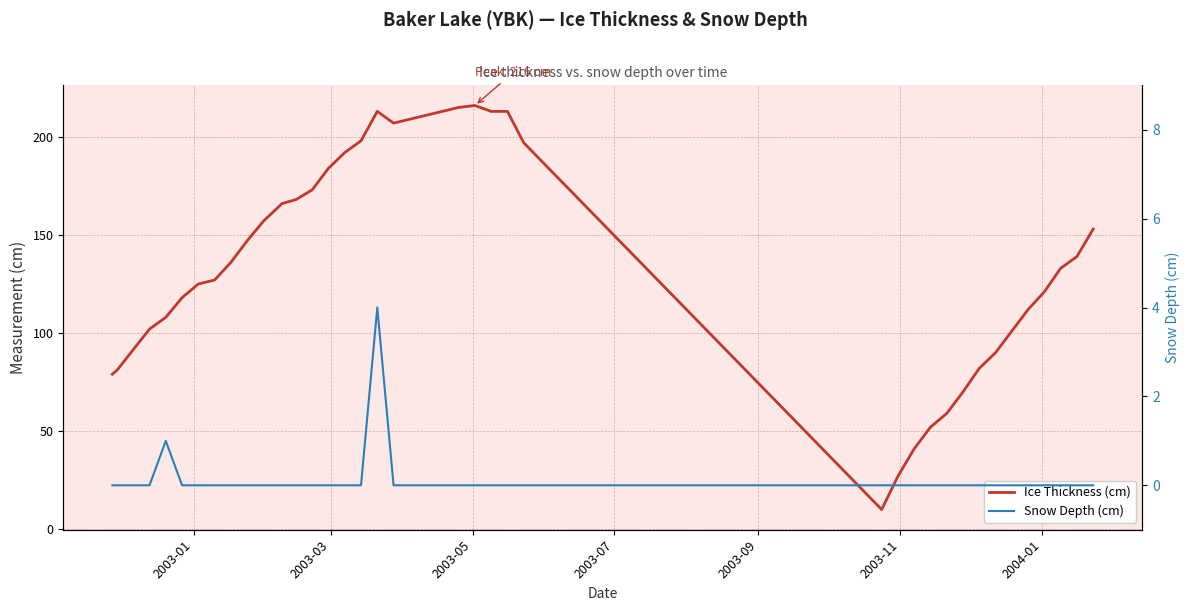

True or false: Ice Thickness (cm) and Snow Depth (cm) intersect in this chart.

False